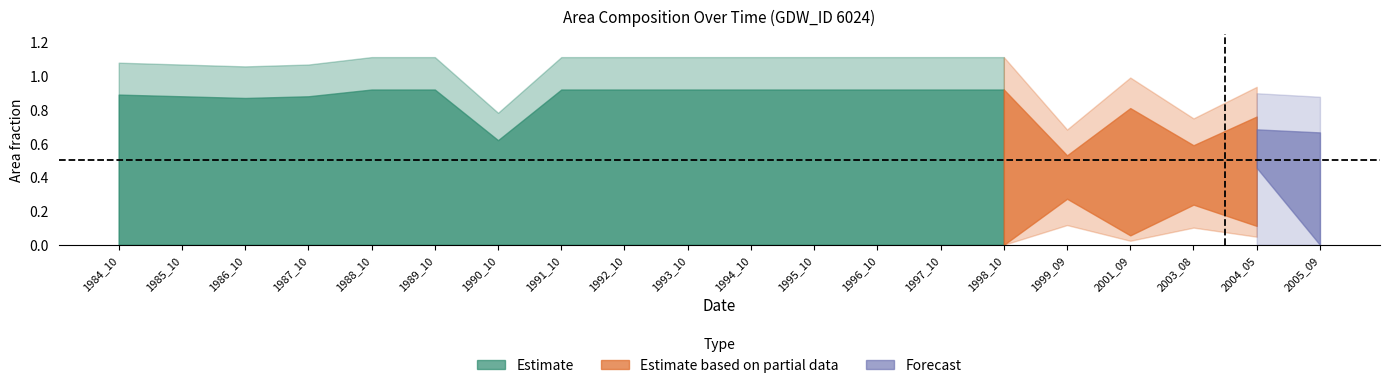

The value of origWaterArea at 2001_09 is -0.3. True or false?

False